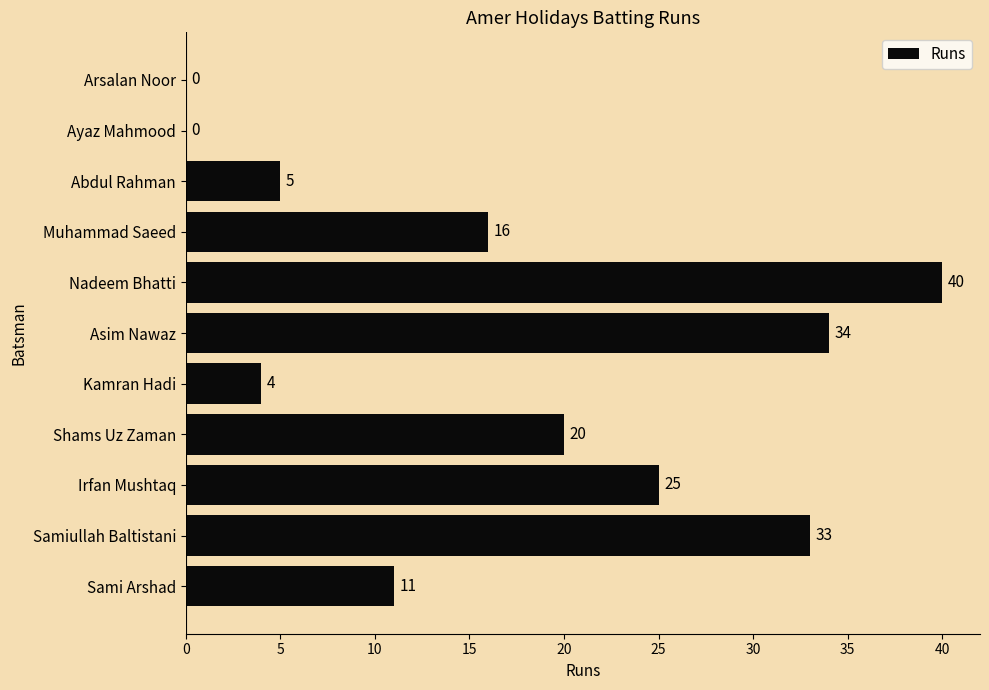

What is the sum of the values at Muhammad Saeed and Abdul Rahman?

21